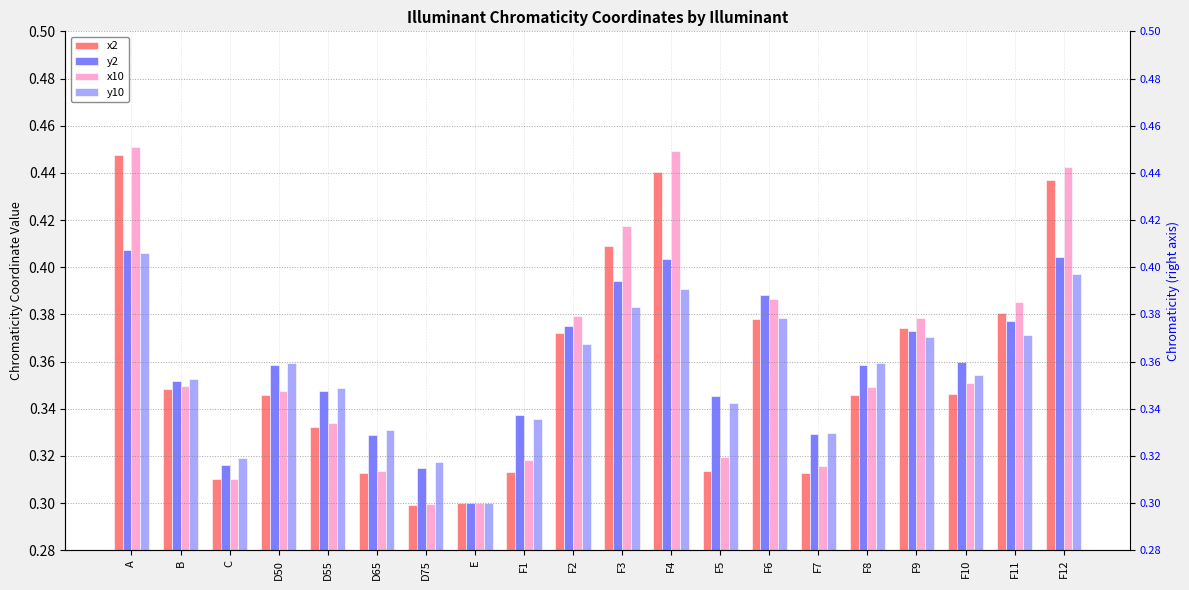

Which category has the highest value across all series?

A